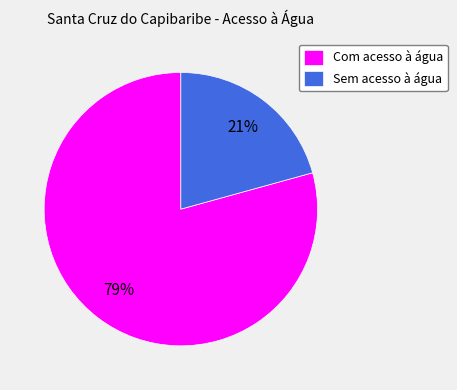

Approximately how many times larger is the value at Sem acesso à água compared to Com acesso à água?

0.3